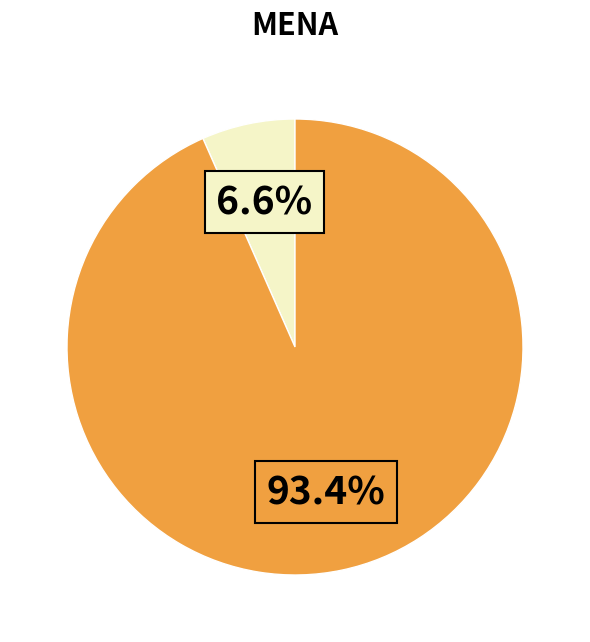

Is there a majority slice in this chart?

Yes